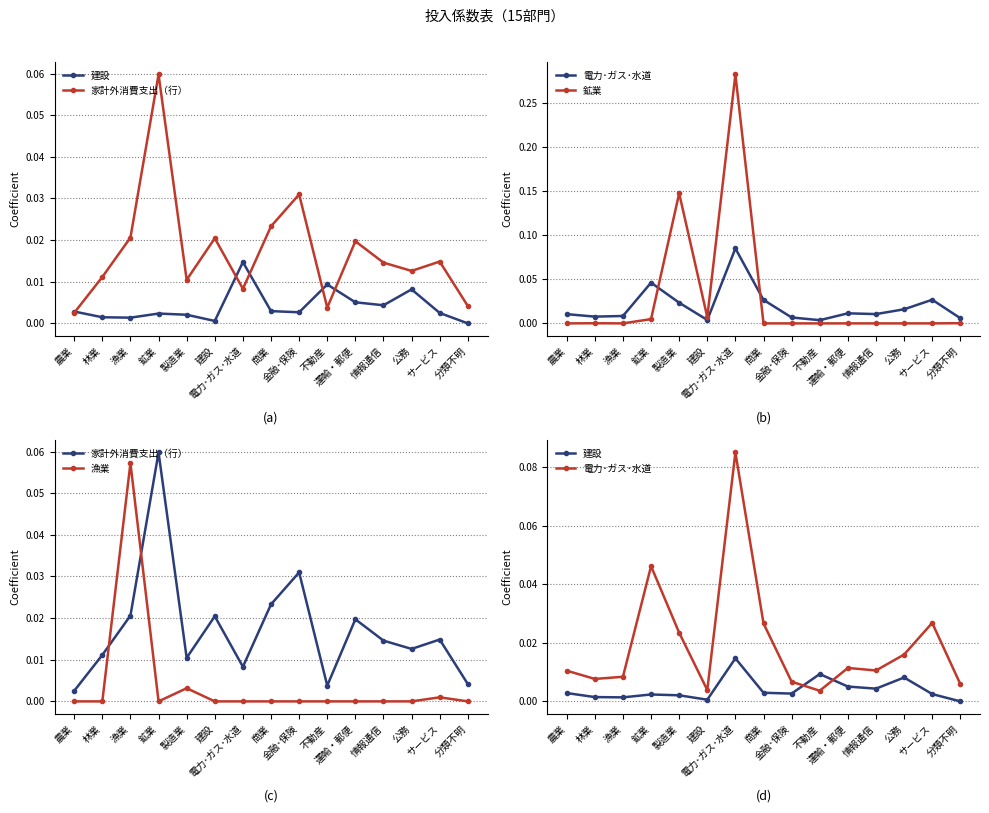

How many intersections are there between 家計外消費支出（行） and 電力･ガス･水道?

6